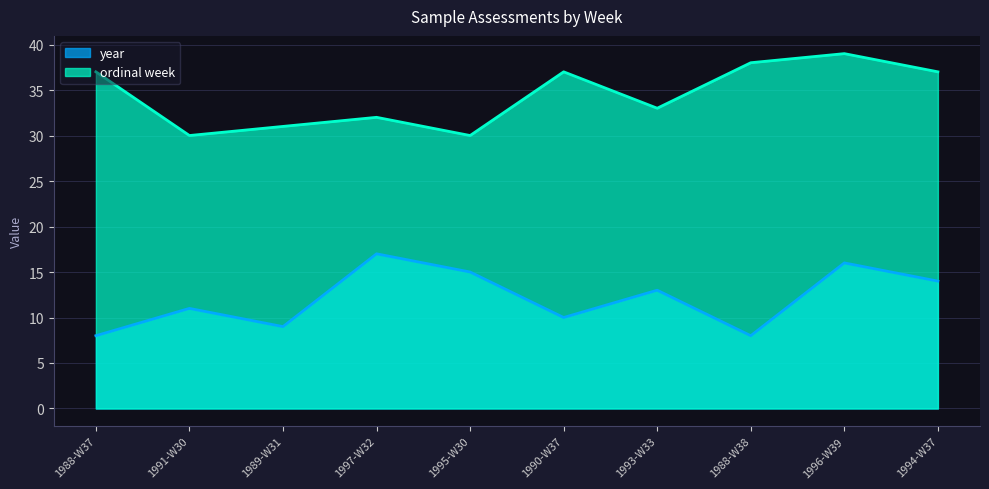

In year, how many points are lower than both neighbors (excluding endpoints)?

3